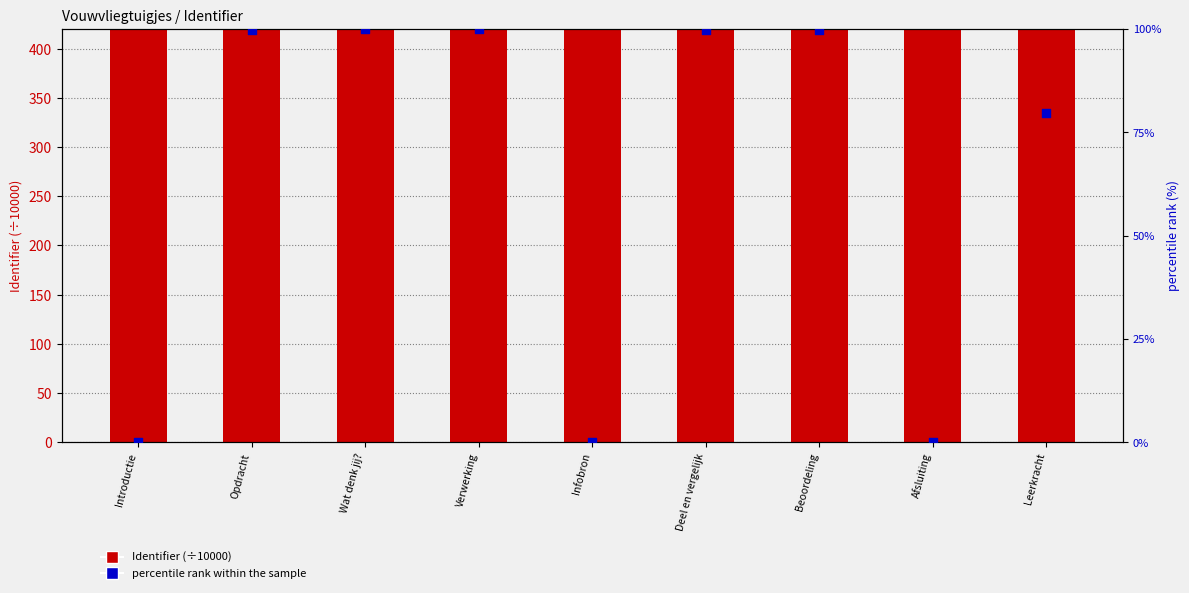

What are all the series names shown in the legend?

Identifier (÷10000), percentile rank within the sample